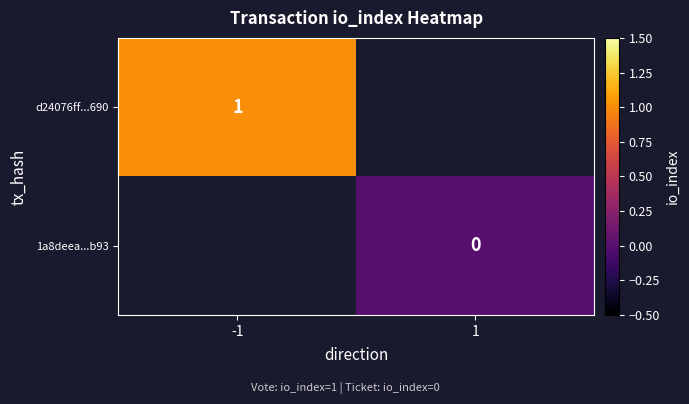

Count the number of data series in this chart.

2